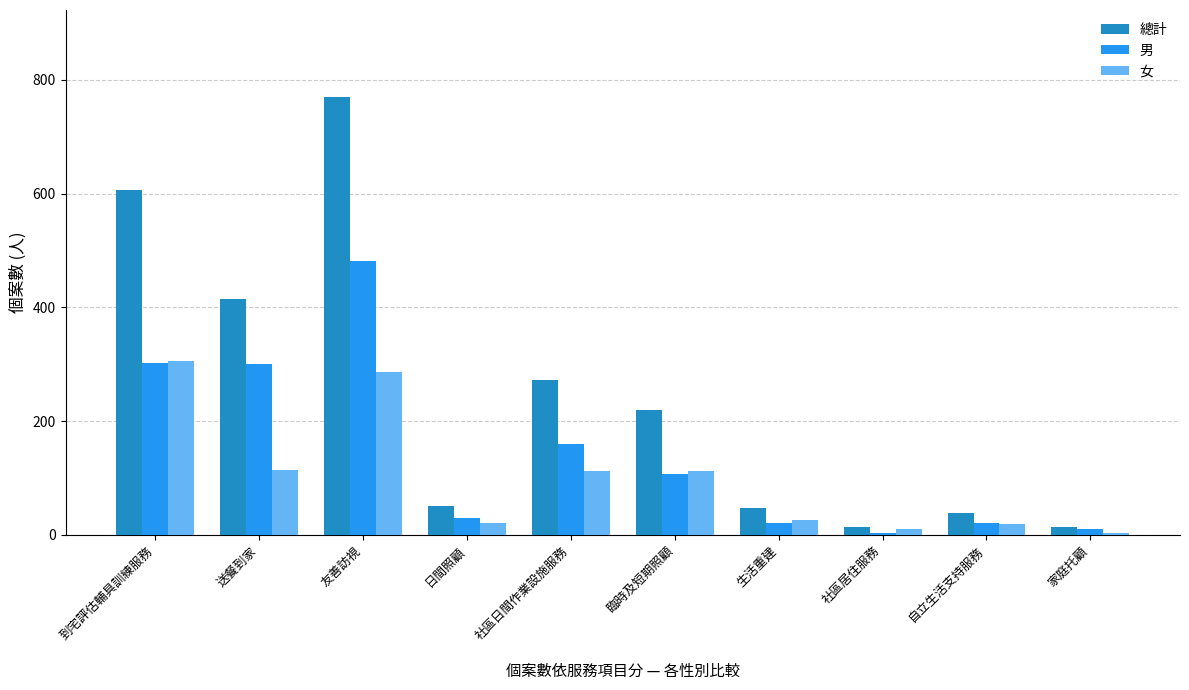

Count the number of data series in this chart.

3